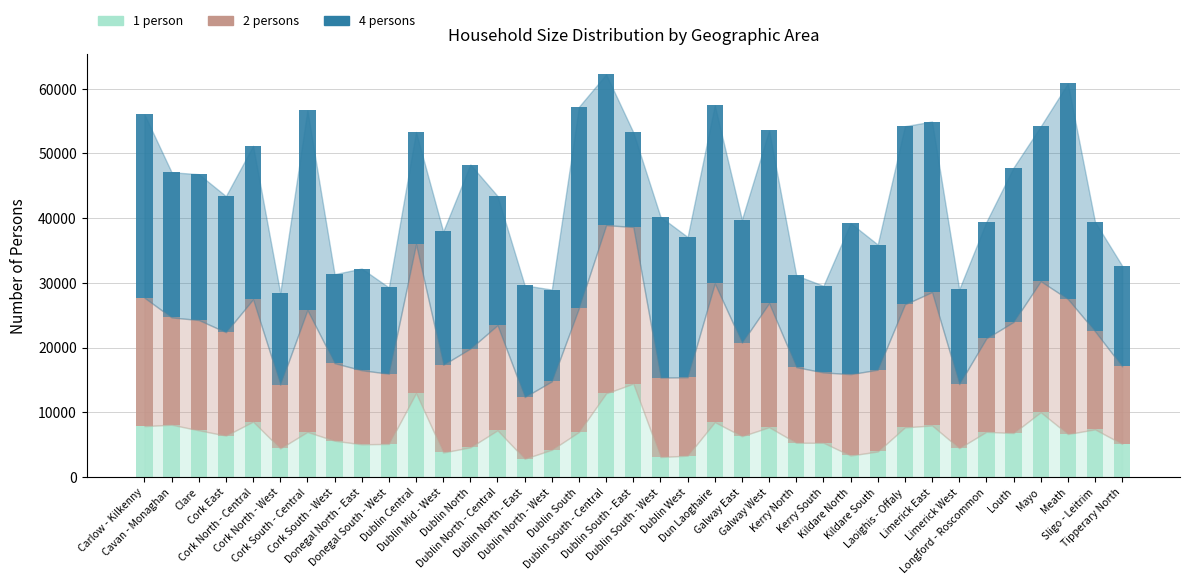

Does the chart contain any negative values?

No